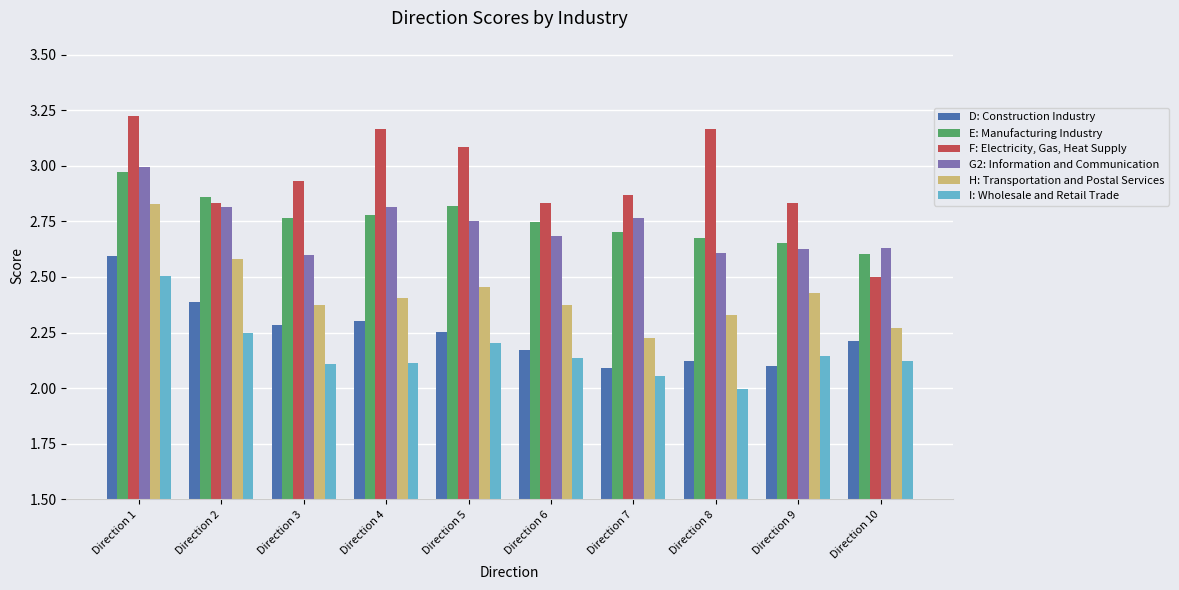

What is the difference between the highest and lowest values at Direction 10?

0.5